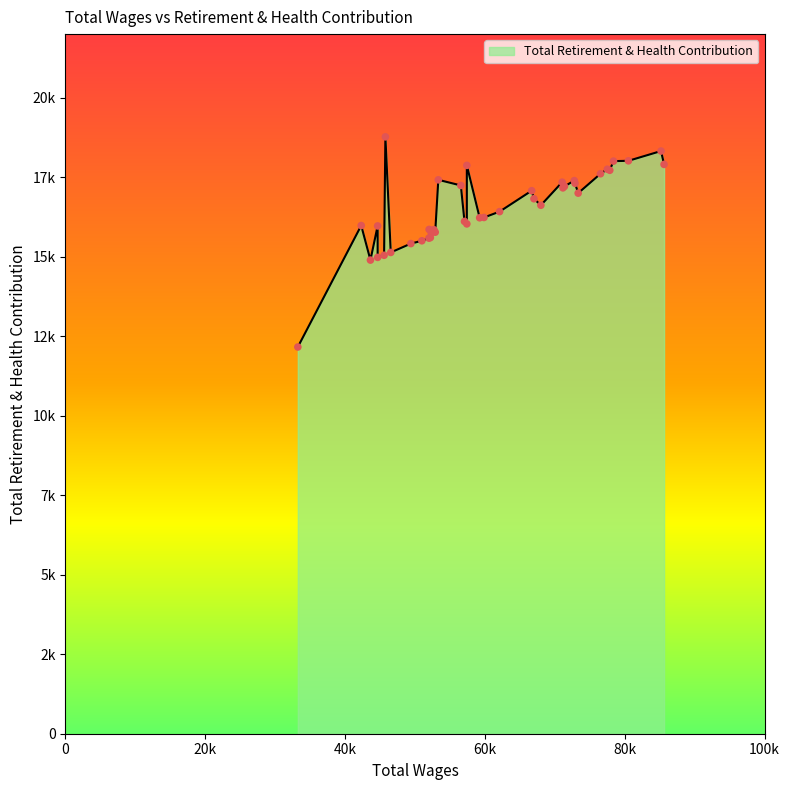

What is the change in value from 23 to 29?

-1834